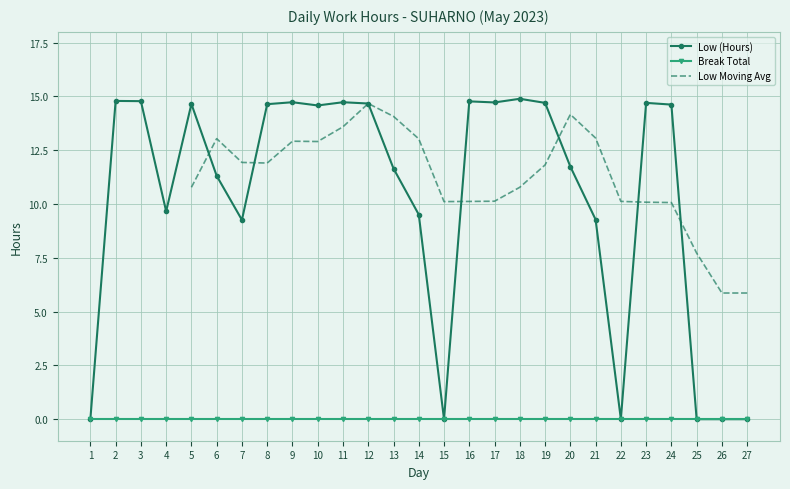

The Break Total series shows 0.0 at 9. True or false?

True